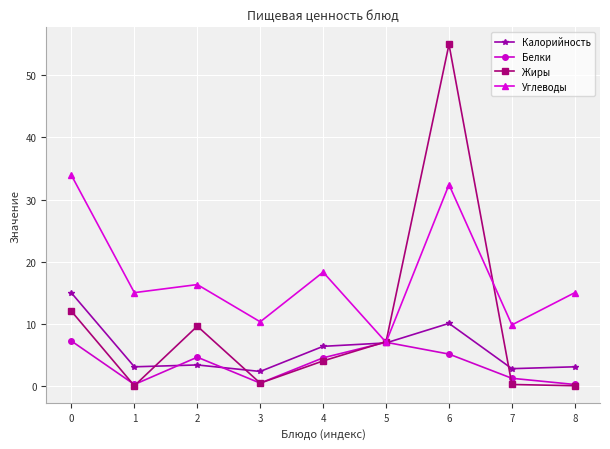

What is the sum of the Жиры values at 3 and 8?

0.4